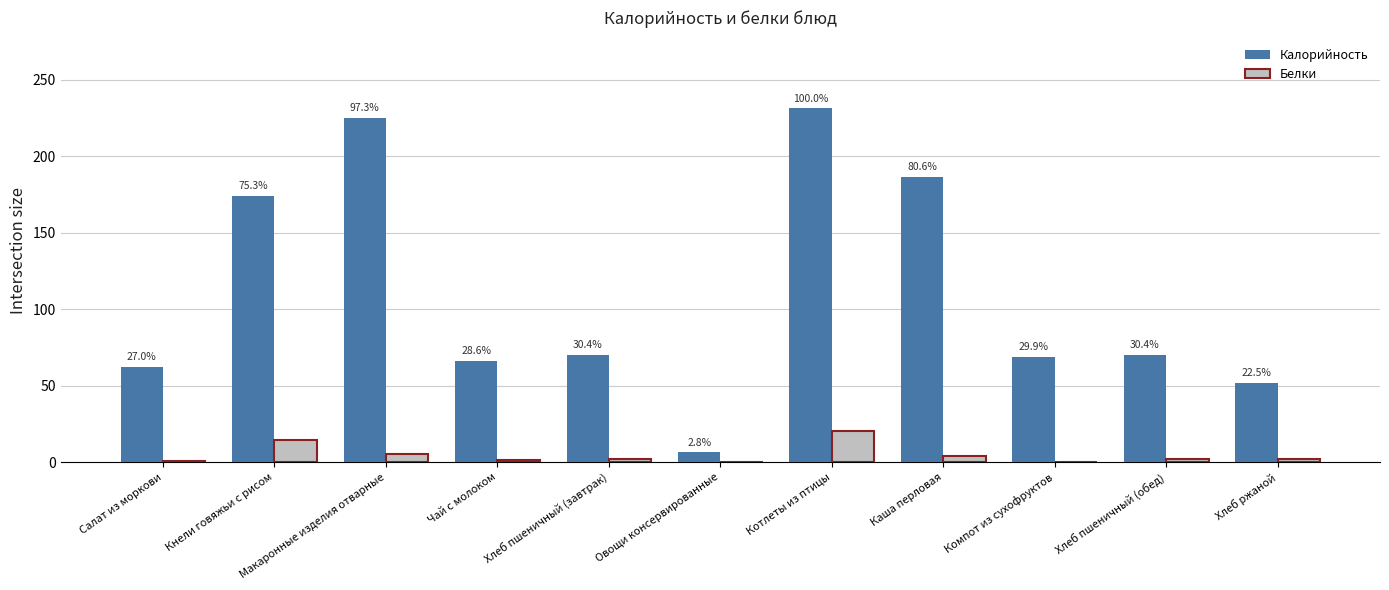

Rank the series at Салат из моркови from highest to lowest value.

Калорийность, Белки